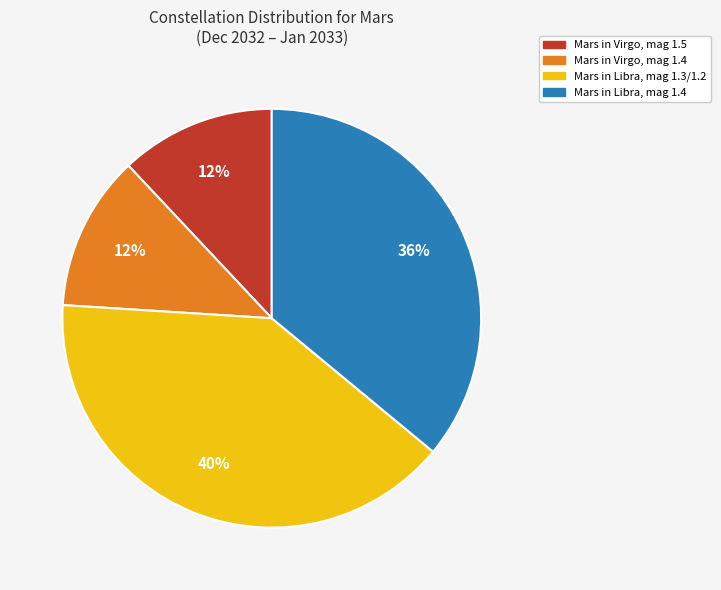

Is it true that Mars in Libra, mag 1.4 is 23% of the pie?

False